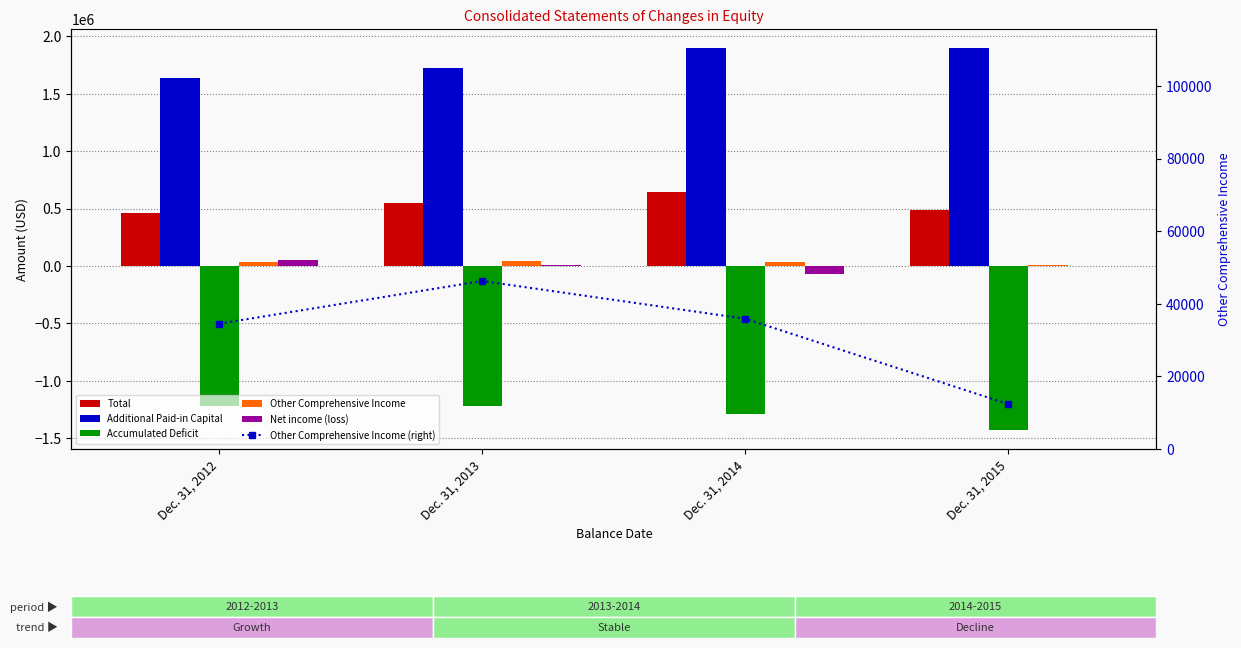

Reading right to left, transcribe all the data shown in this chart.

Total: 484031	645274	553271	457815
Additional Paid-in Capital: 1898085	1897027	1727398	1638061
Accumulated Deficit: -1426655	-1287855	-1220562	-1214904
Other Comprehensive Income: 12371	35872	46269	34526
Net income (loss): 0	-69403	7753	52823
Other Comprehensive Income (right): 12371	35872	46269	34526